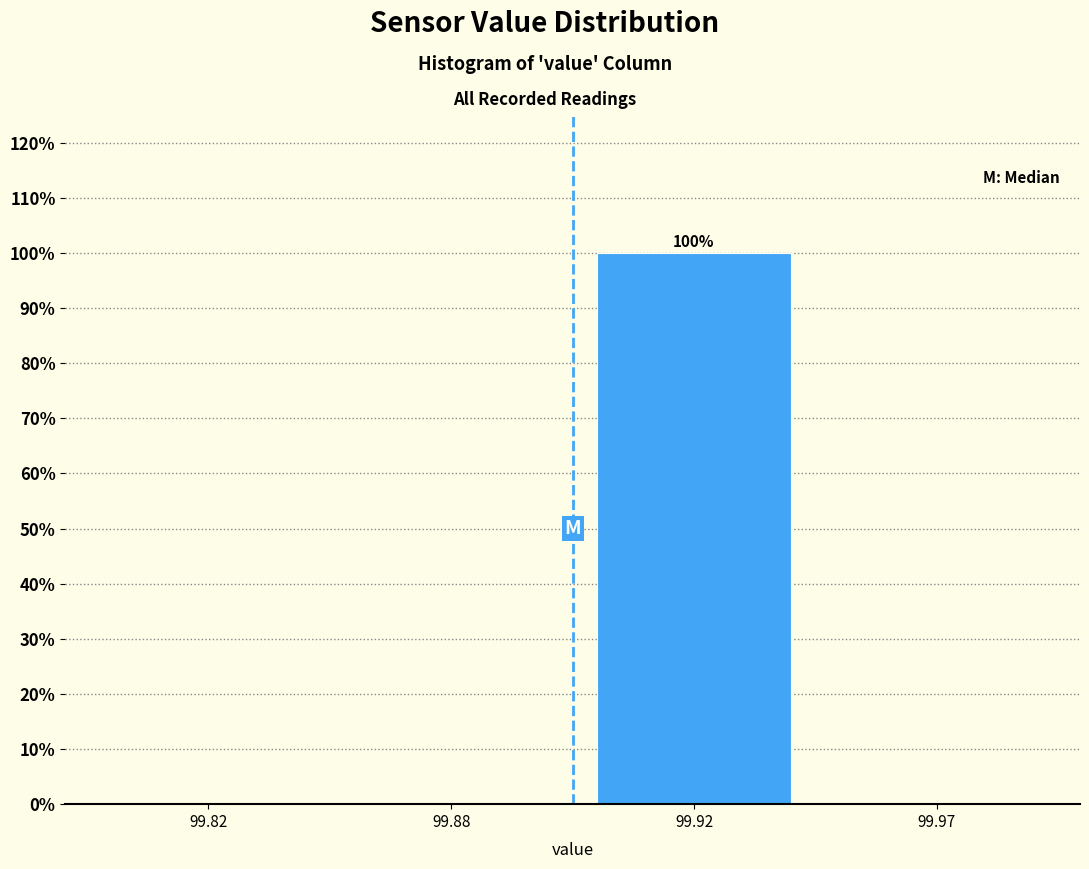

Reading right to left, transcribe all the data shown in this chart.

99.97=0	99.92=100	99.88=0	99.82=0